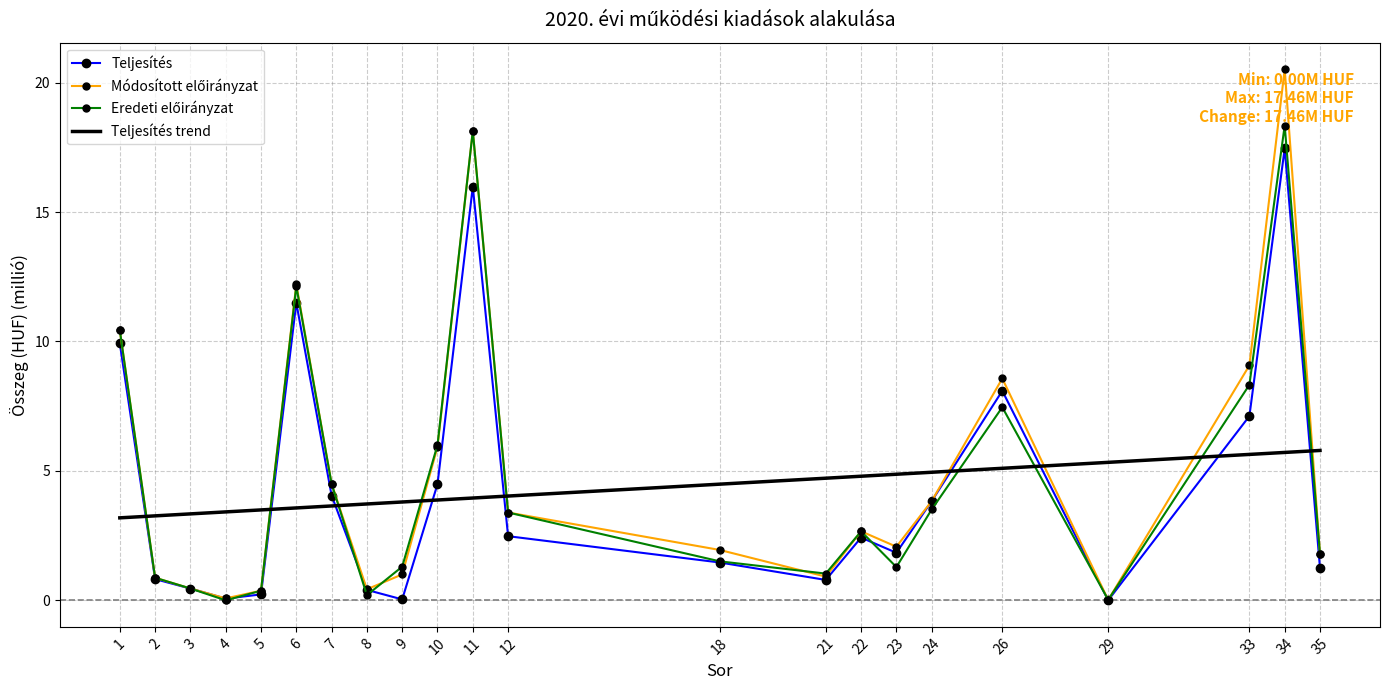

What is the total value across all series at 11?

56.2